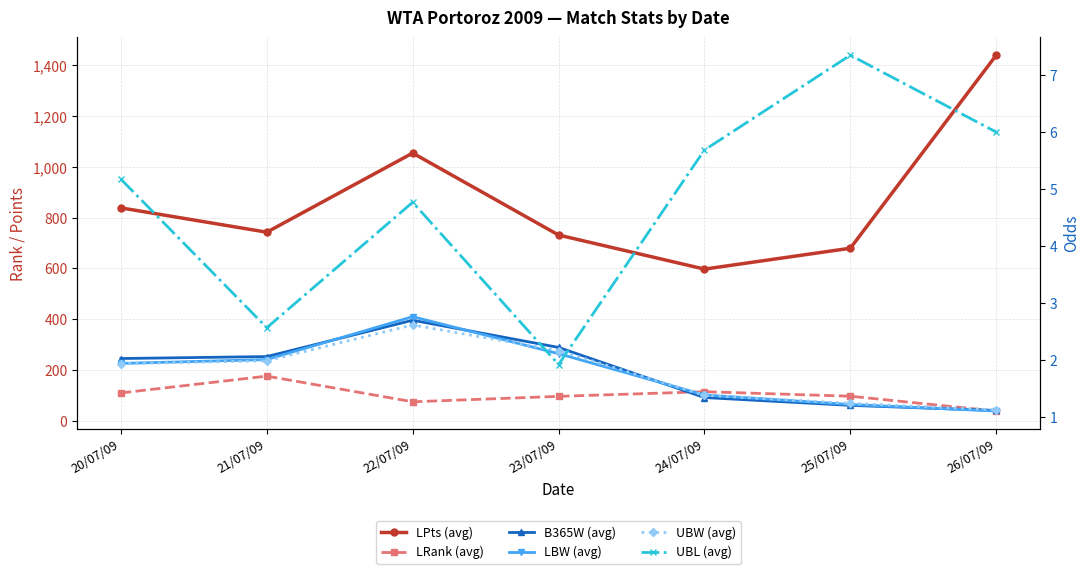

Between 20/07/09 and 23/07/09, which series saw the biggest shift?

LPts (avg)